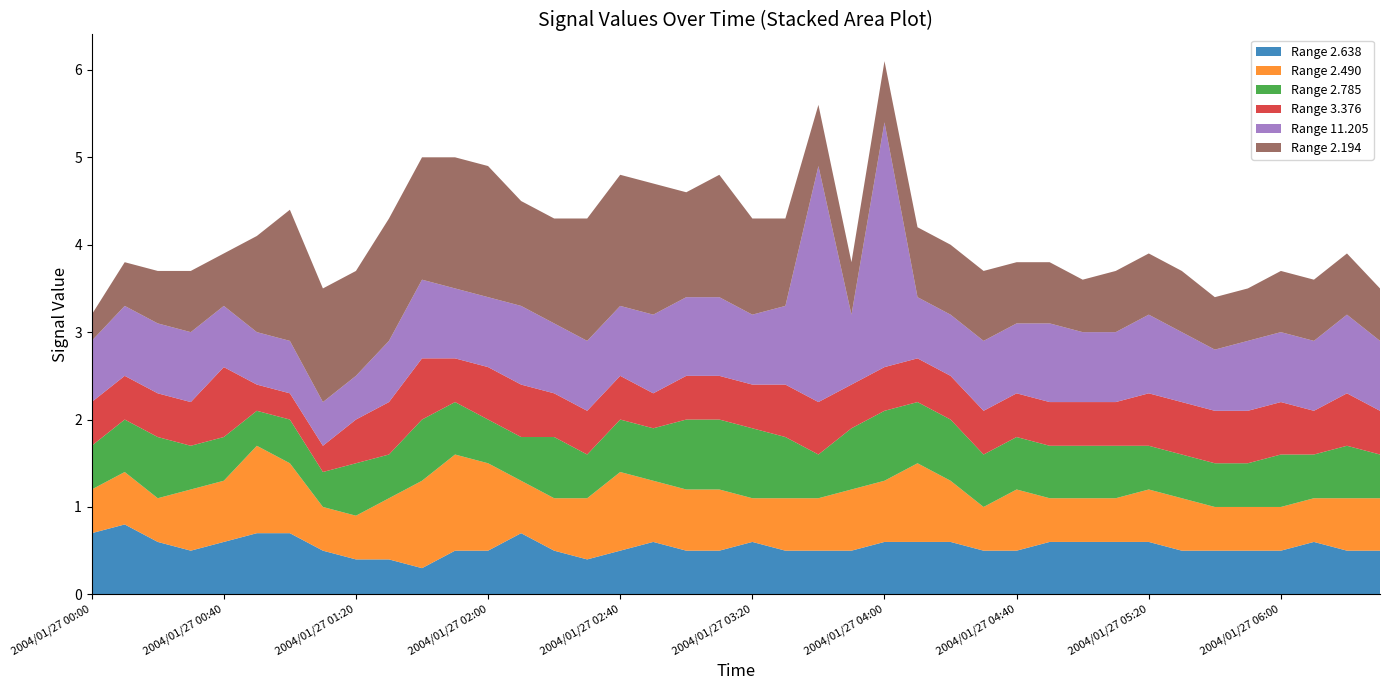

Reading left to right, transcribe all the data shown in this chart.

2.638: 0.7	0.8	0.6	0.5	0.6	0.7	0.7	0.5	0.4	0.4	0.3	0.5	0.5	0.7	0.5	0.4	0.5	0.6	0.5	0.5	0.6	0.5	0.5	0.5	0.6	0.6	0.6	0.5	0.5	0.6	0.6	0.6	0.6	0.5	0.5	0.5	0.5	0.6	0.5	0.5
2.490: 0.5	0.6	0.5	0.7	0.7	1.0	0.8	0.5	0.5	0.7	1.0	1.1	1.0	0.6	0.6	0.7	0.9	0.7	0.7	0.7	0.5	0.6	0.6	0.7	0.7	0.9	0.7	0.5	0.7	0.5	0.5	0.5	0.6	0.6	0.5	0.5	0.5	0.5	0.6	0.6
2.785: 0.5	0.6	0.7	0.5	0.5	0.4	0.5	0.4	0.6	0.5	0.7	0.6	0.5	0.5	0.7	0.5	0.6	0.6	0.8	0.8	0.8	0.7	0.5	0.7	0.8	0.7	0.7	0.6	0.6	0.6	0.6	0.6	0.5	0.5	0.5	0.5	0.6	0.5	0.6	0.5
3.376: 0.5	0.5	0.5	0.5	0.8	0.3	0.3	0.3	0.5	0.6	0.7	0.5	0.6	0.6	0.5	0.5	0.5	0.4	0.5	0.5	0.5	0.6	0.6	0.5	0.5	0.5	0.5	0.5	0.5	0.5	0.5	0.5	0.6	0.6	0.6	0.6	0.6	0.5	0.6	0.5
11.205: 0.7	0.8	0.8	0.8	0.7	0.6	0.6	0.5	0.5	0.7	0.9	0.8	0.8	0.9	0.8	0.8	0.8	0.9	0.9	0.9	0.8	0.9	2.7	0.8	2.8	0.7	0.7	0.8	0.8	0.9	0.8	0.8	0.9	0.8	0.7	0.8	0.8	0.8	0.9	0.8
2.194: 0.3	0.5	0.6	0.7	0.6	1.1	1.5	1.3	1.2	1.4	1.4	1.5	1.5	1.2	1.2	1.4	1.5	1.5	1.2	1.4	1.1	1.0	0.7	0.6	0.7	0.8	0.8	0.8	0.7	0.7	0.6	0.7	0.7	0.7	0.6	0.6	0.7	0.7	0.7	0.6